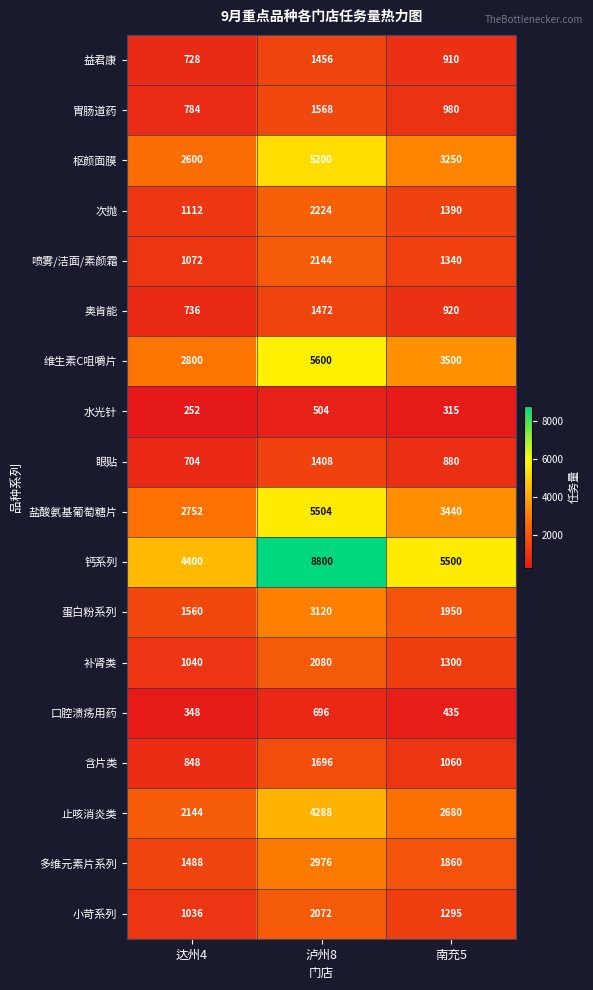

Rank the categories by 盐酸氨基葡萄糖片 value from lowest to highest.

达州4, 南充5, 泸州8